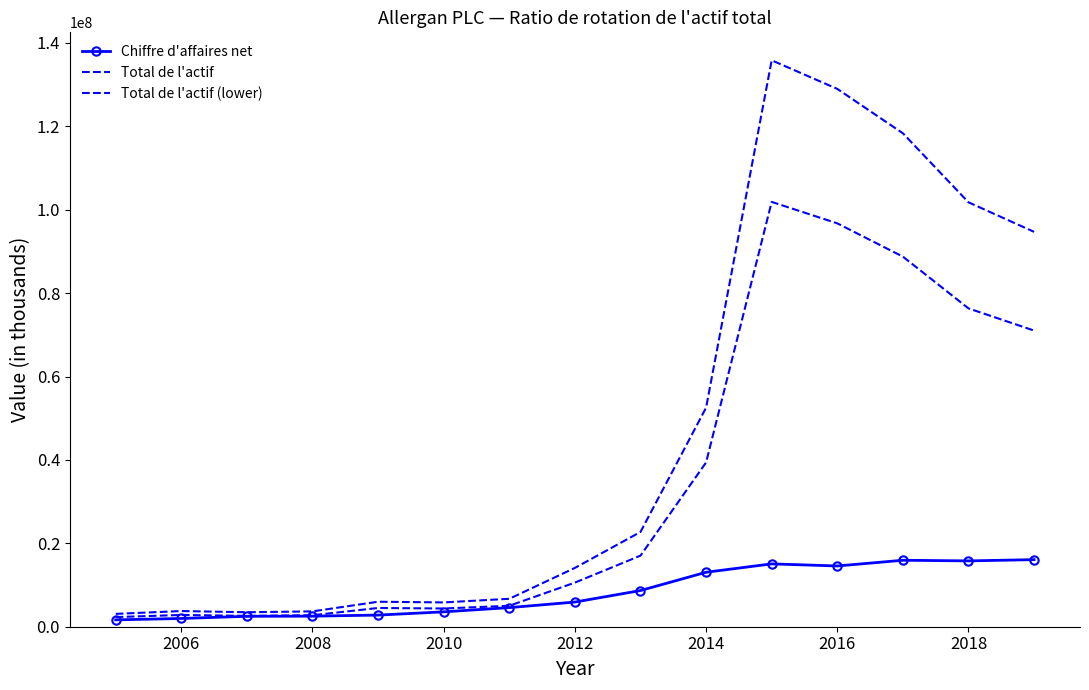

List the series in order of their peak value, lowest first.

Chiffre d'affaires net, Total de l'actif (lower), Total de l'actif